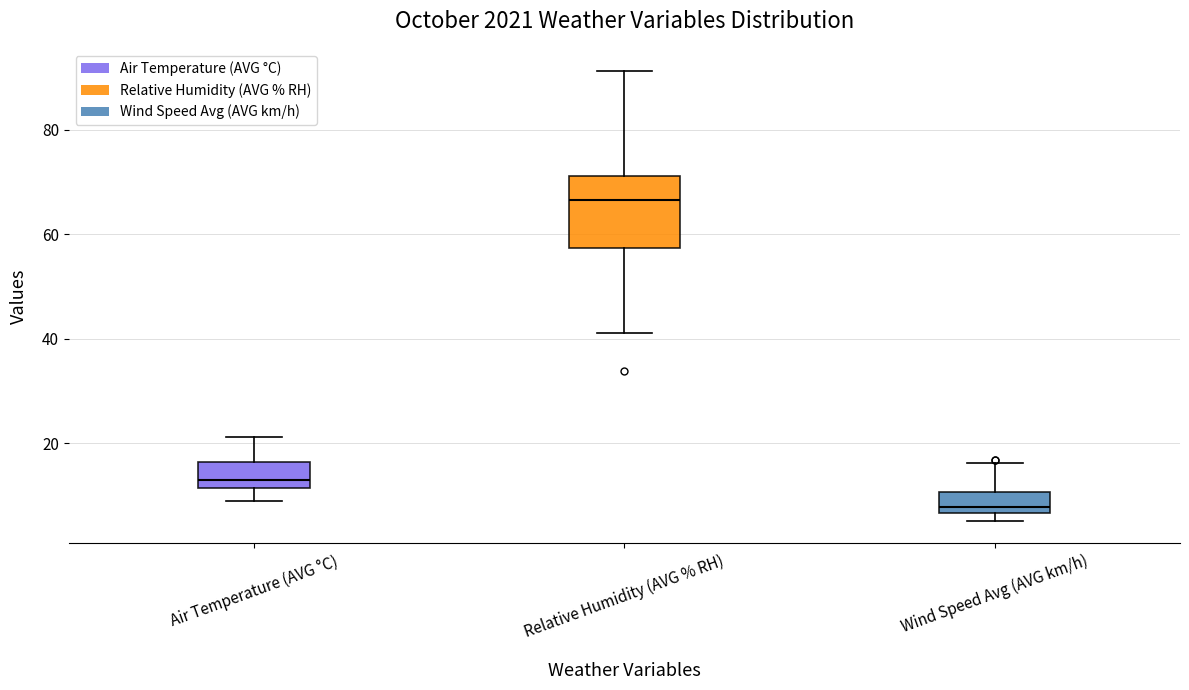

Reading left to right, read every box against the y-axis: the position of its median line, the range the box covers, and the ends of its whiskers. The values are not printed on the chart, so give them approximately, as read against the axis.

Air Temperature (AVG °C): median 12 (just above the box's lower edge), box 12 to 16, whiskers 8 to 22
Relative Humidity (AVG % RH): median 66, box 58 to 72, whiskers 42 to 92
Wind Speed Avg (AVG km/h): median 8, box 6 to 10, whiskers 6 (just below the box's lower edge) to 16